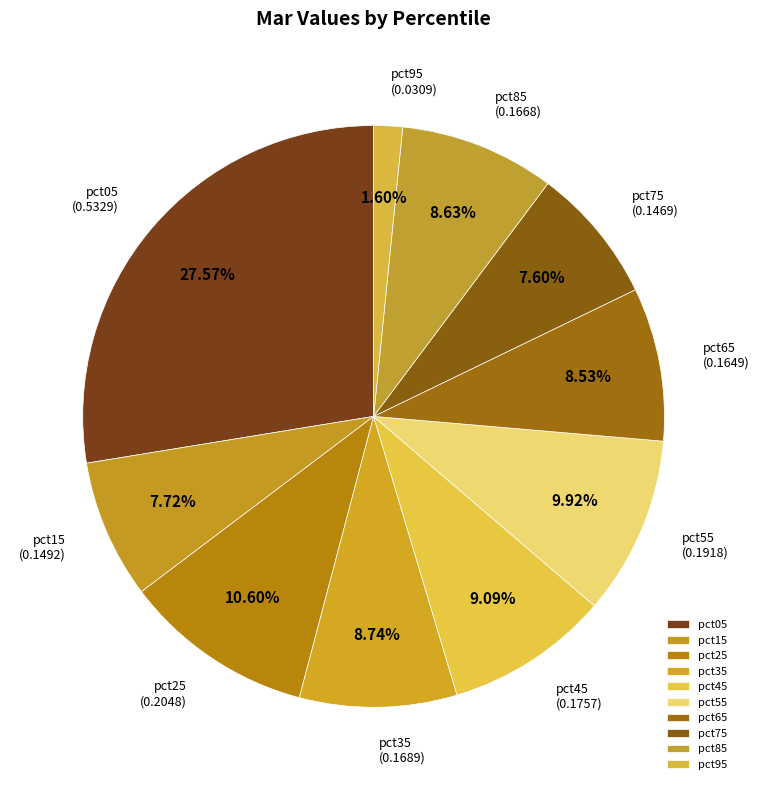

The pct55 slice represents 19% of the pie. True or false?

False